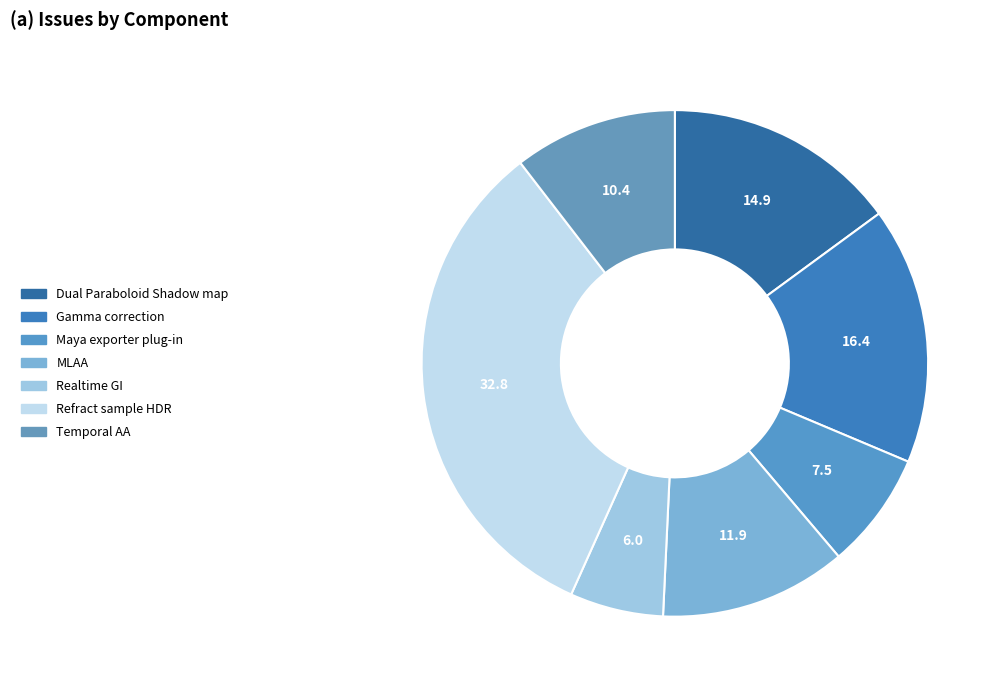

To the nearest percent, what portion does Dual Paraboloid Shadow map represent?

15%